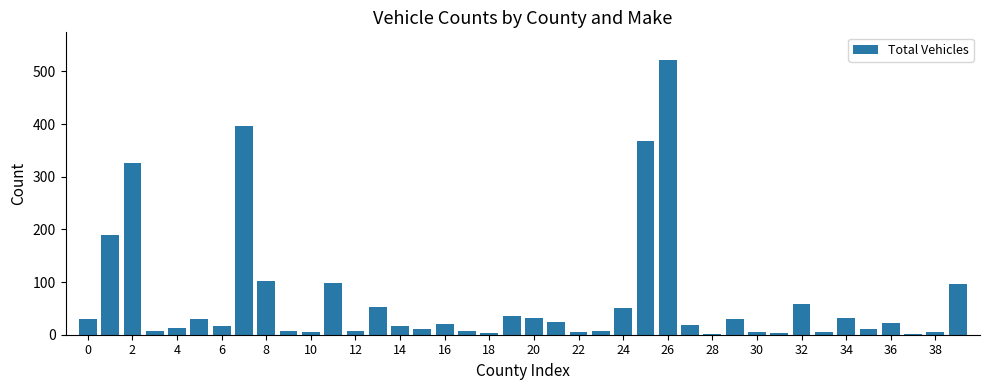

What is the sum of all values?

2677